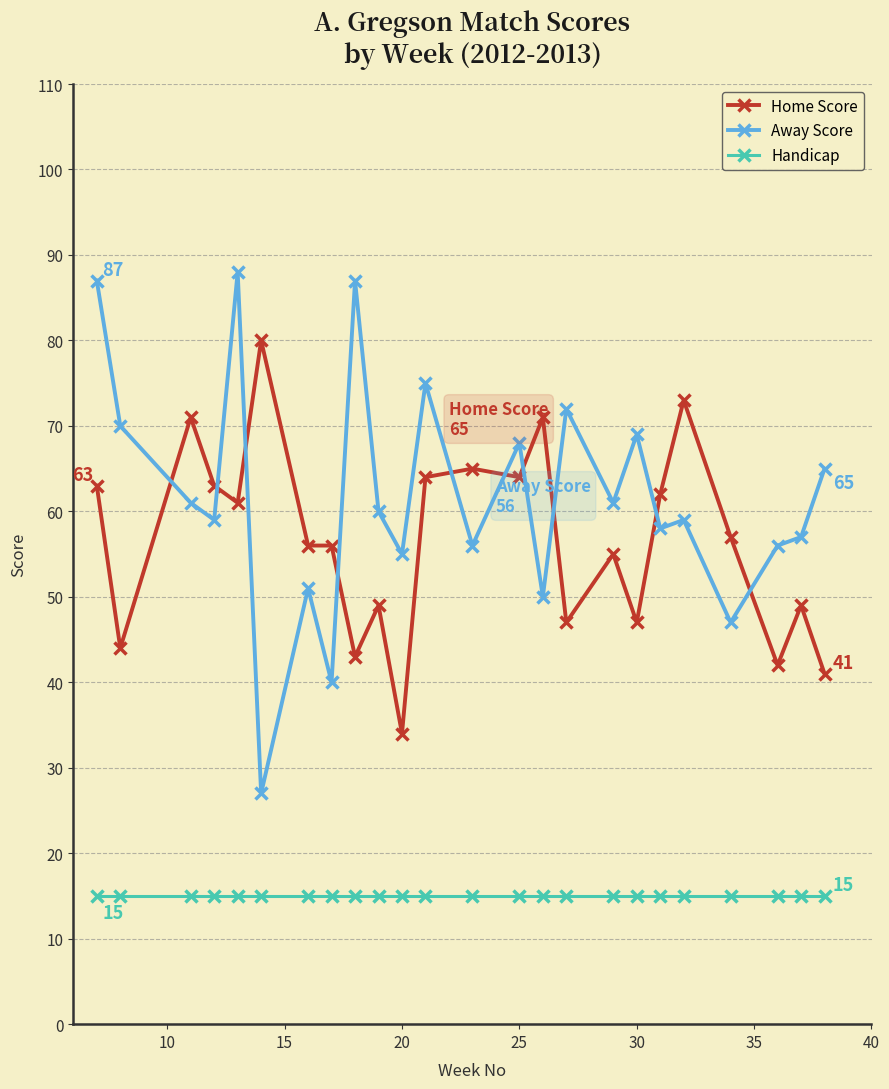

At how many categories does at least one series exceed 84?

3